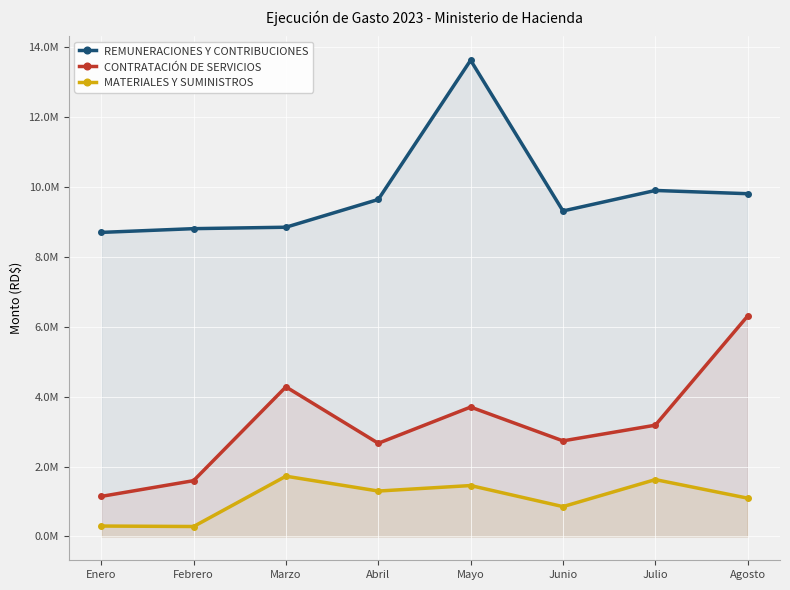

The value of REMUNERACIONES Y CONTRIBUCIONES at Febrero is 4399334.3. True or false?

False